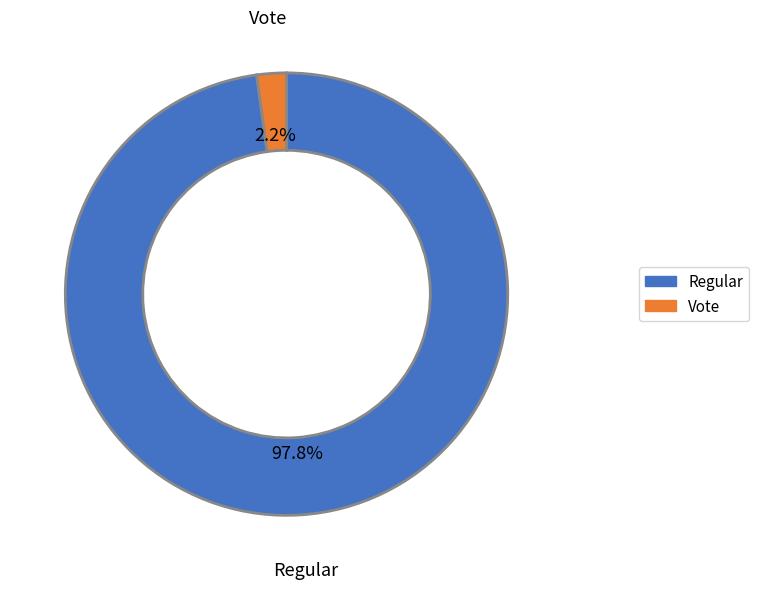

Rank the categories by value from highest to lowest.

Regular, Vote